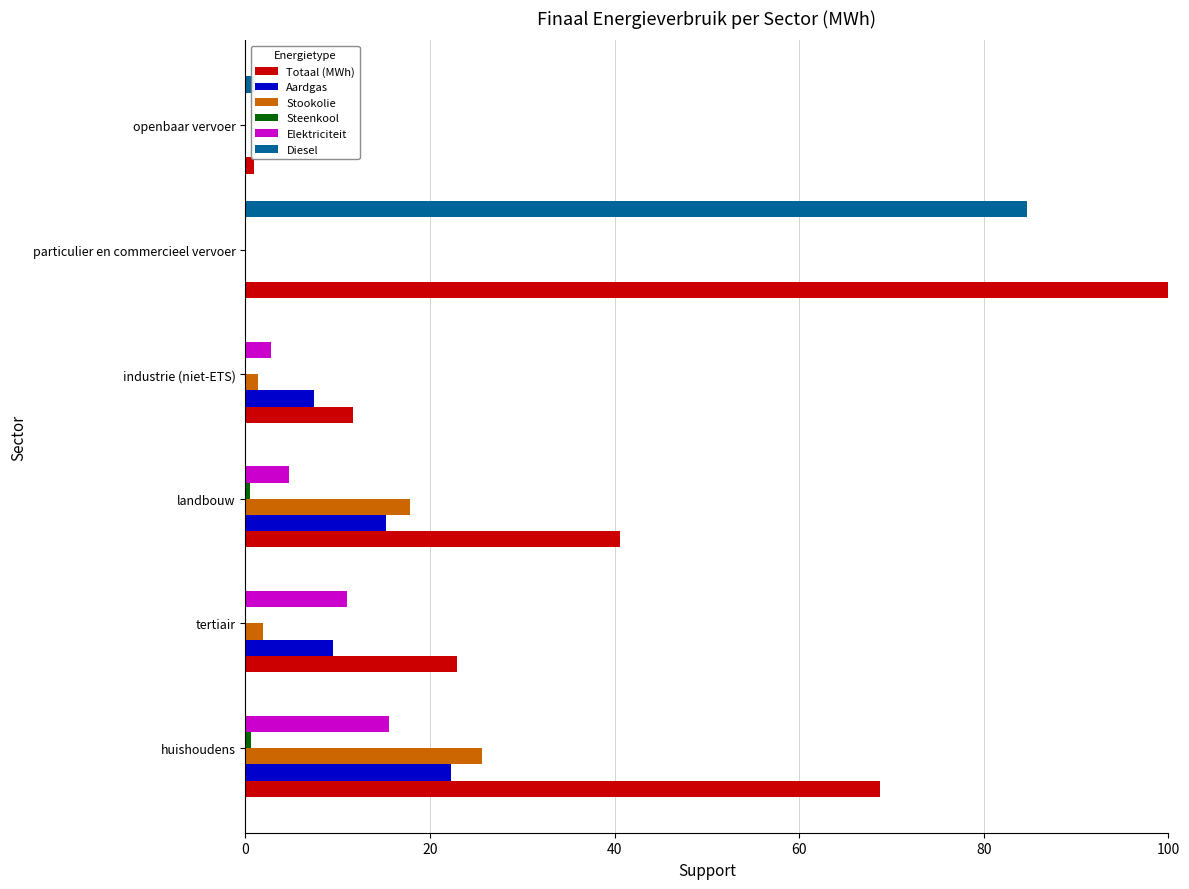

Which series changed the most between particulier en commercieel vervoer and openbaar vervoer?

Totaal (MWh)